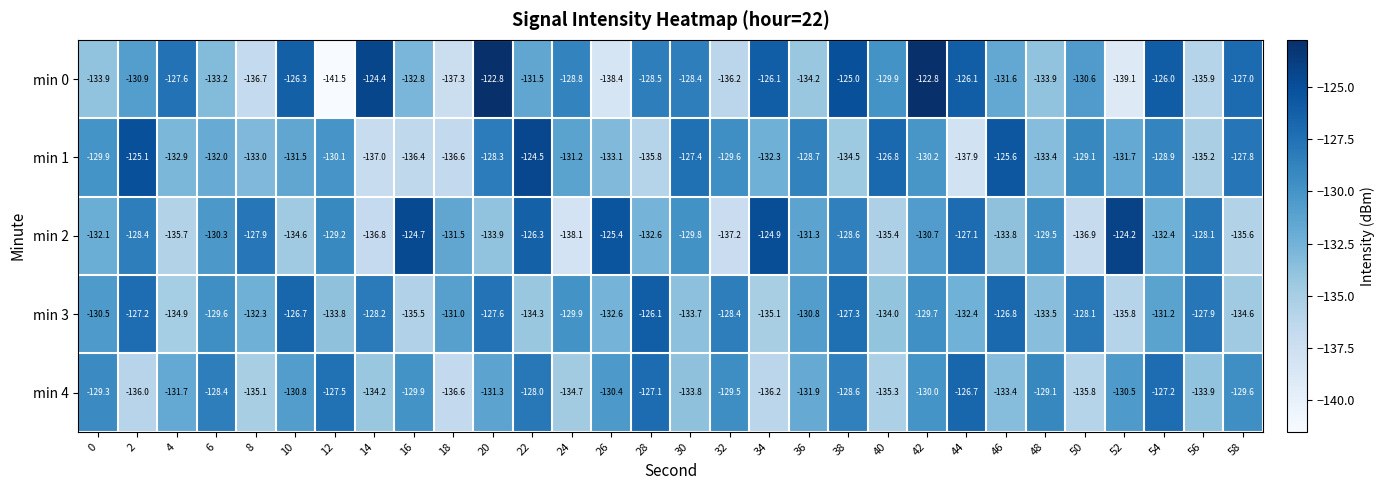

Which series changed the most between 4 and 56?

min 0